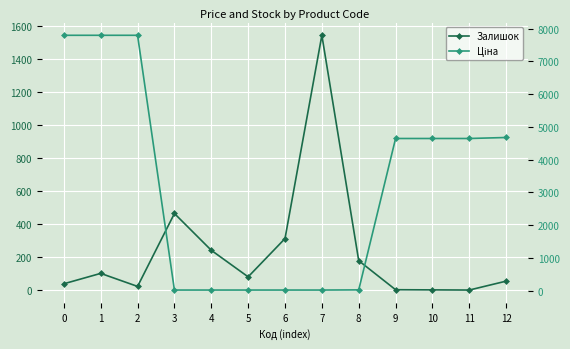

What is the difference between the Залишок values at 7 and 2?

1522.0